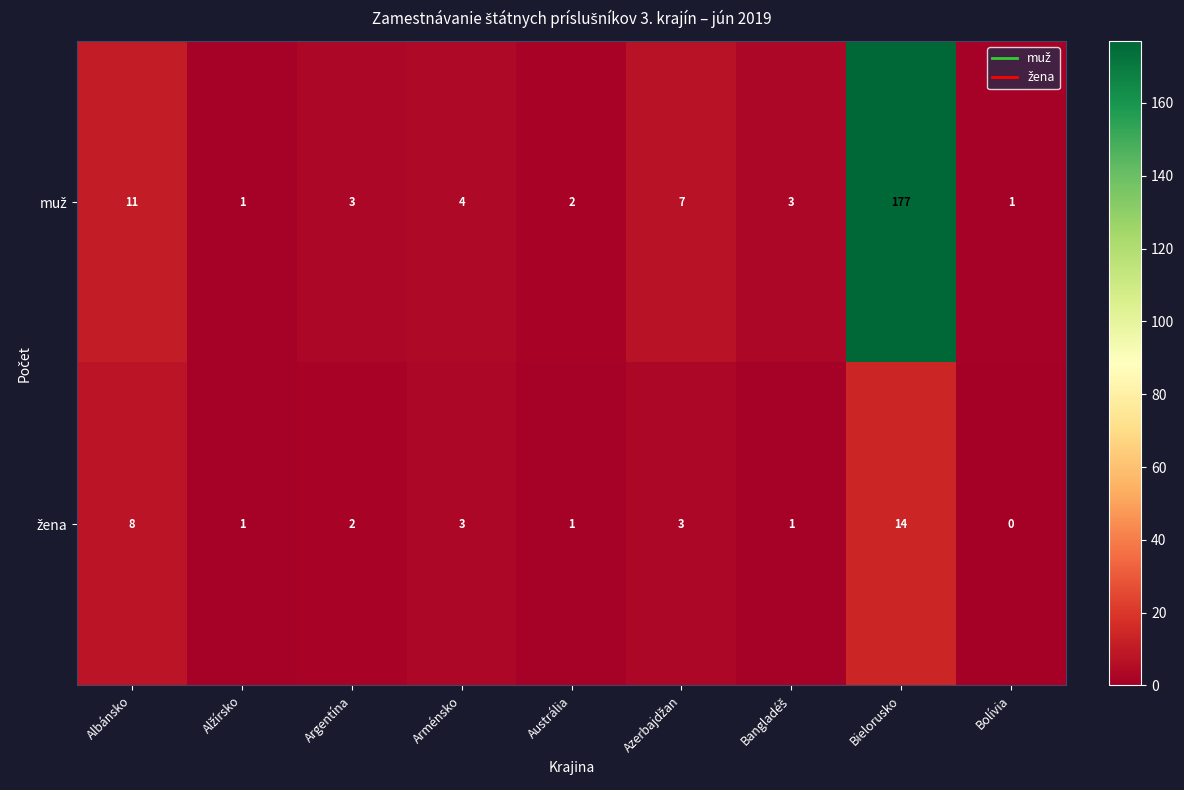

At which category does the chart reach its minimum across all series?

Bolívia